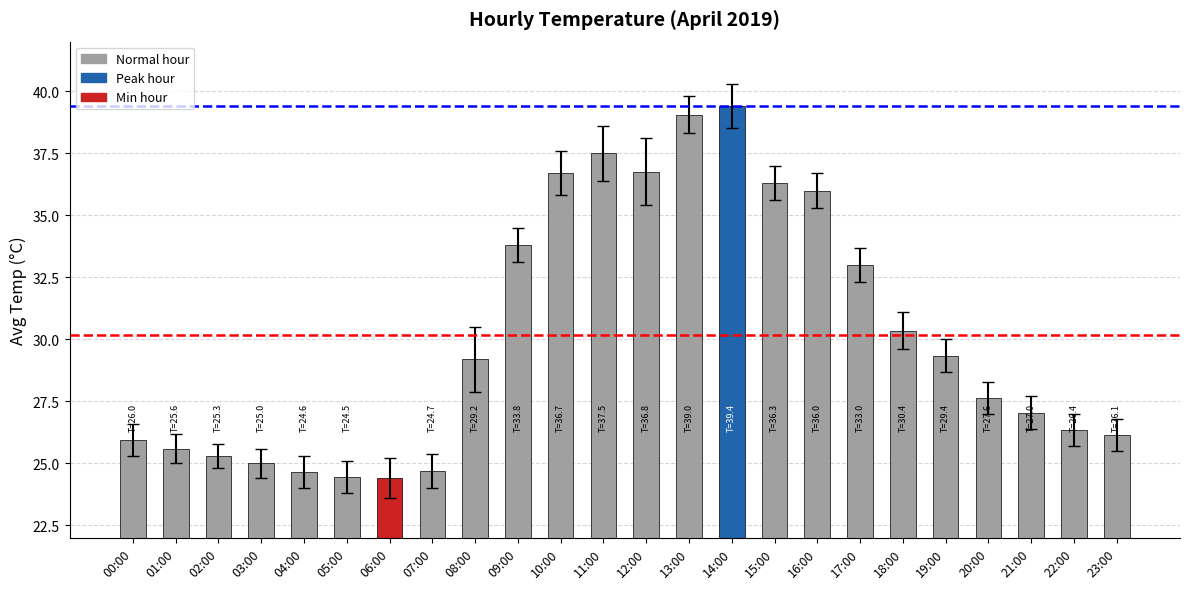

What is the value of the 4th bar from the left?

25.0